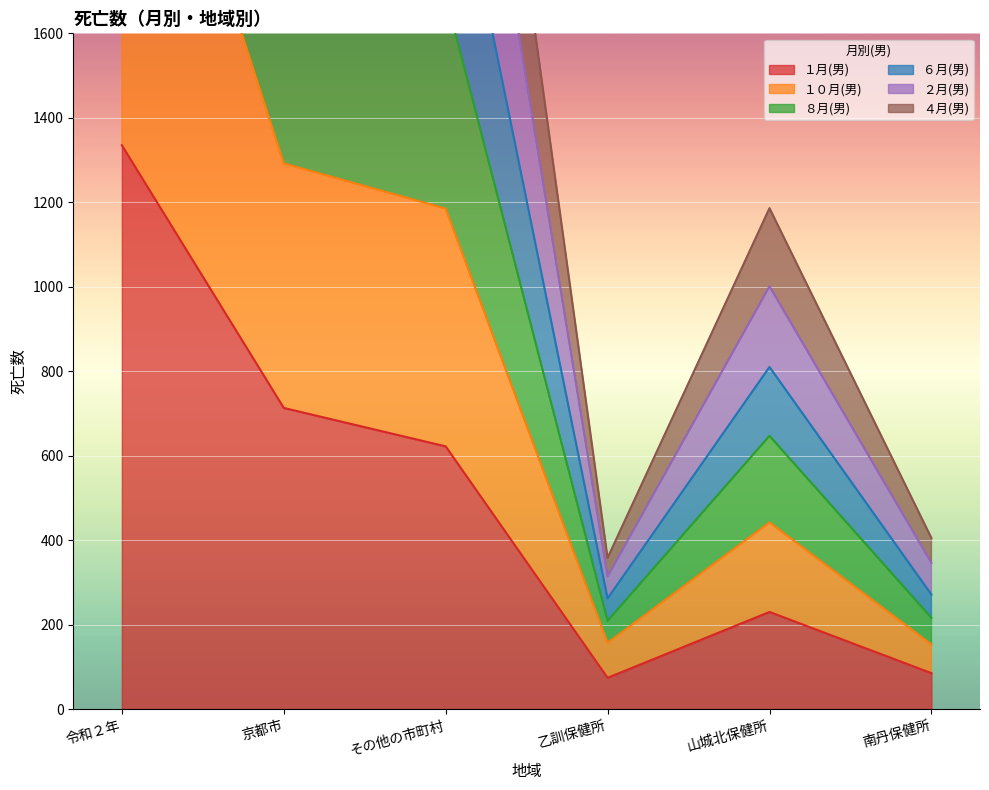

True or false: ８月(男) has a value of 684 at 山城北保健所.

False